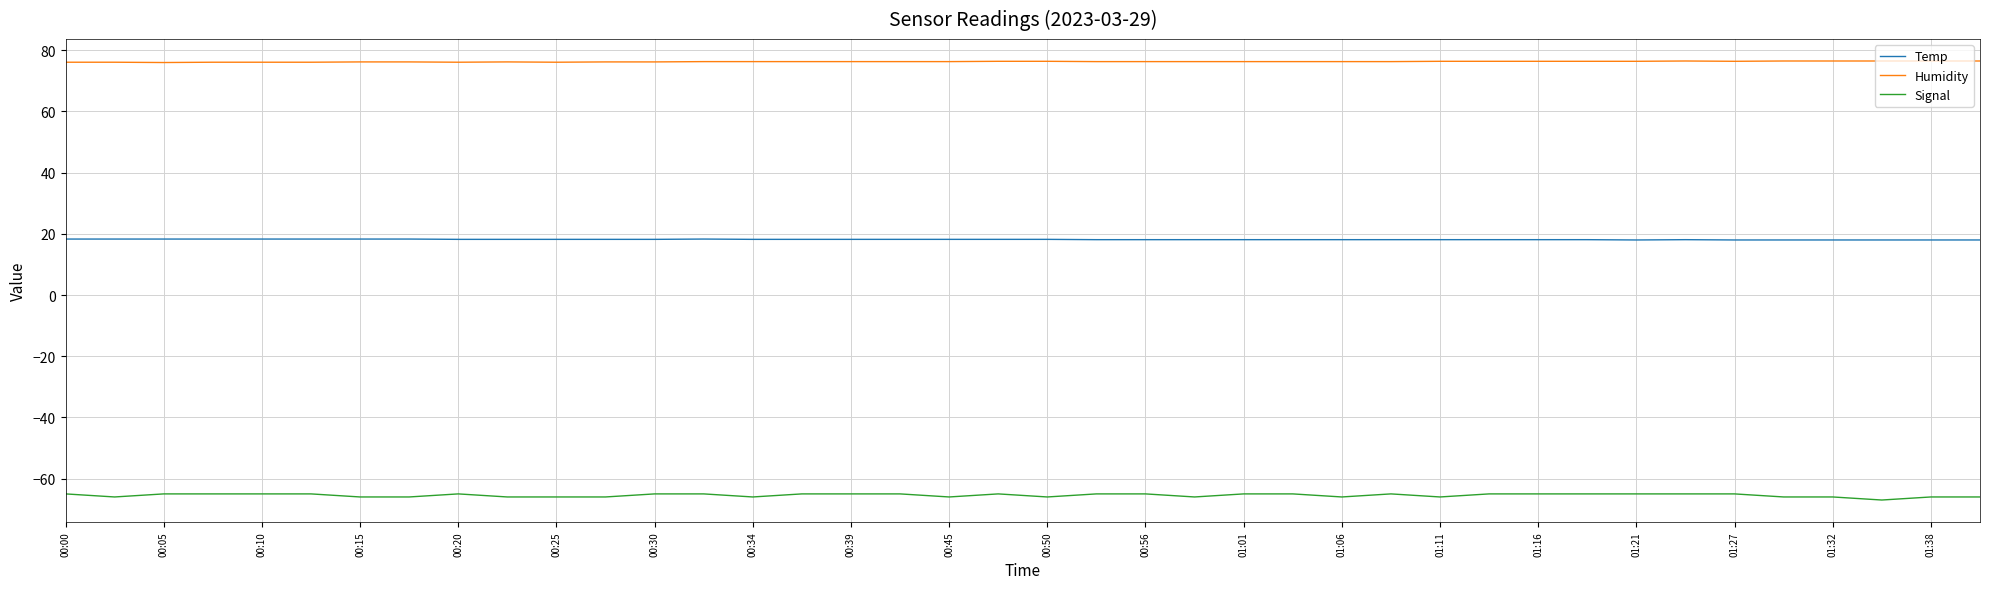

List the series in order of their overall mean, highest first.

Humidity, Temp, Signal